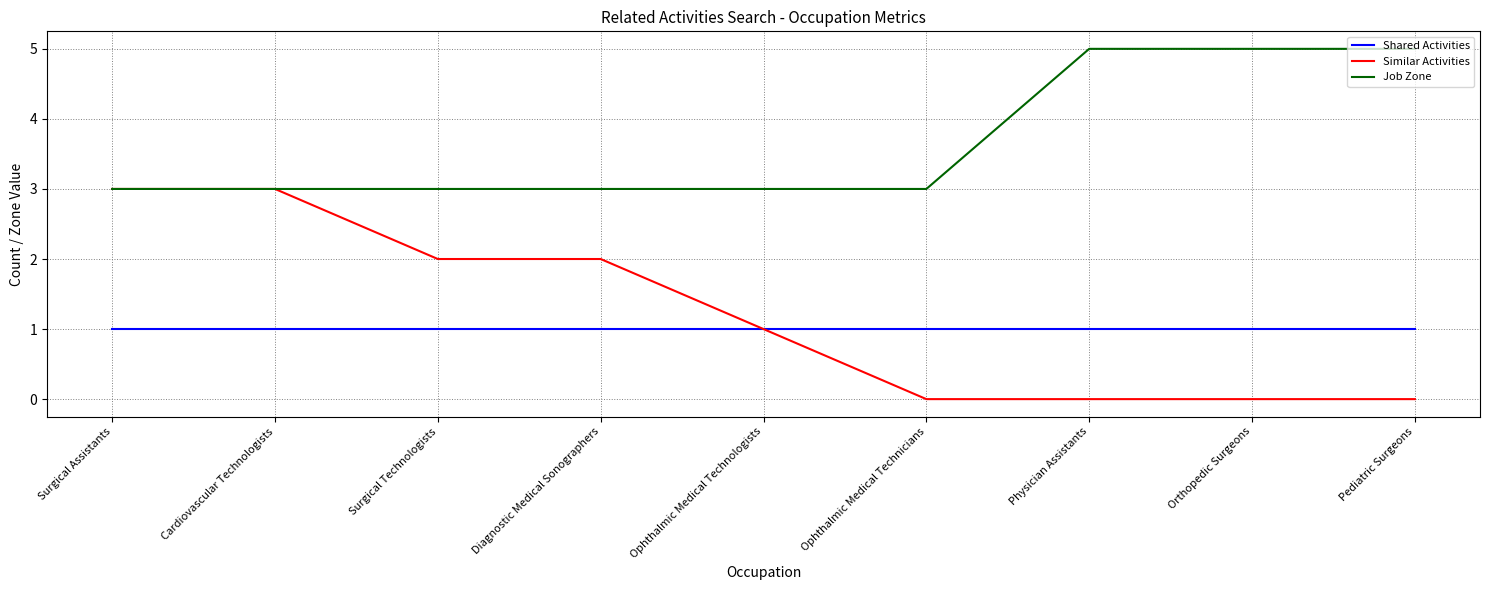

What position from the left is Cardiovascular Technologists?

2